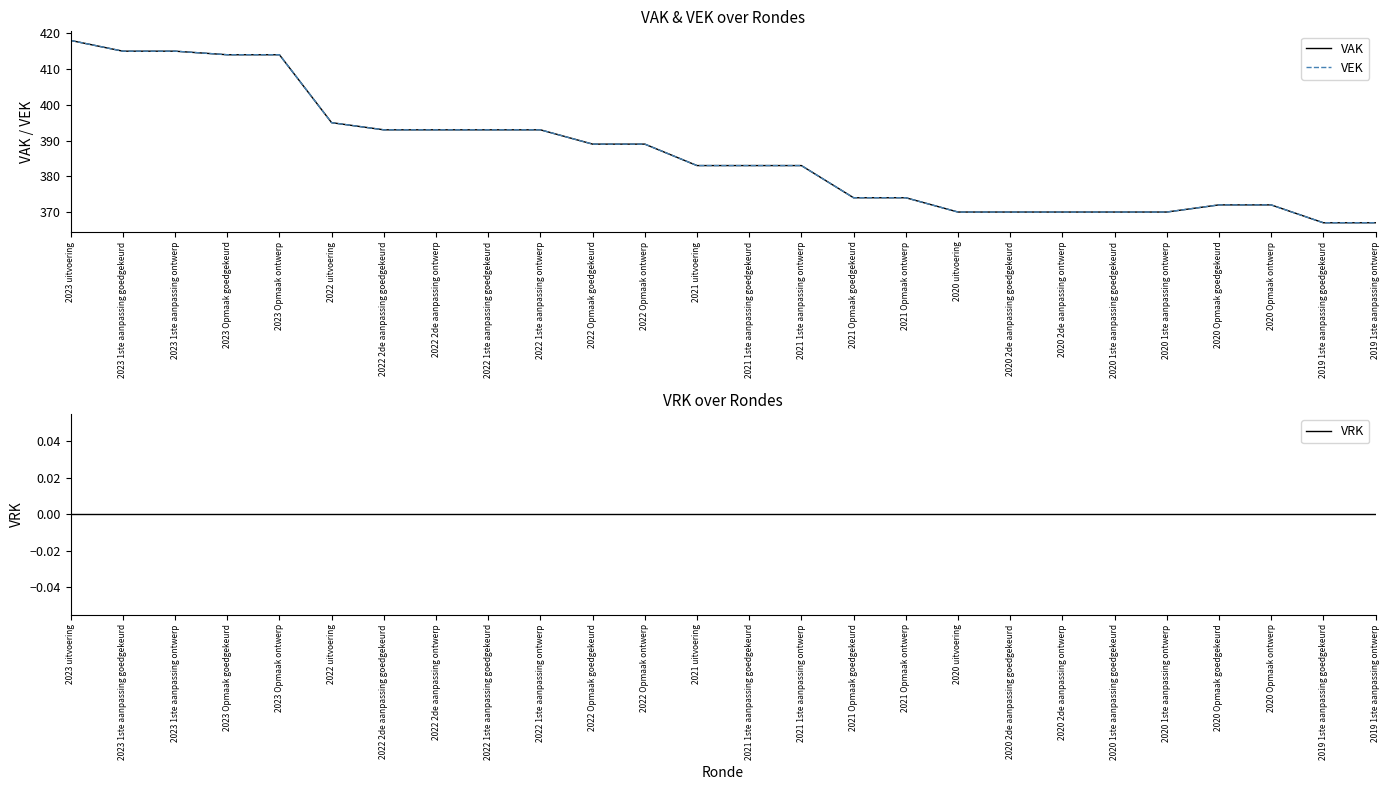

Which category has the highest value across all series?

2023 uitvoering